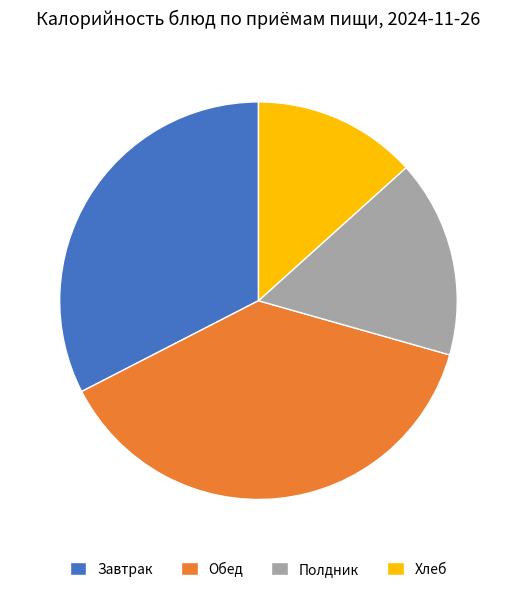

Does any single category account for the majority?

No